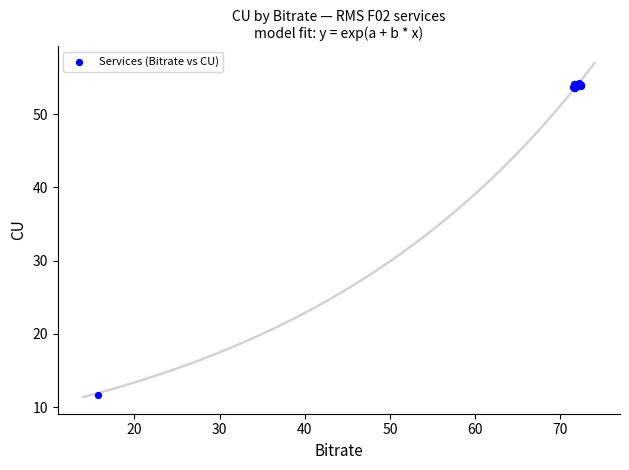

What Y value in the scatter plot is closest to 32?

11.7